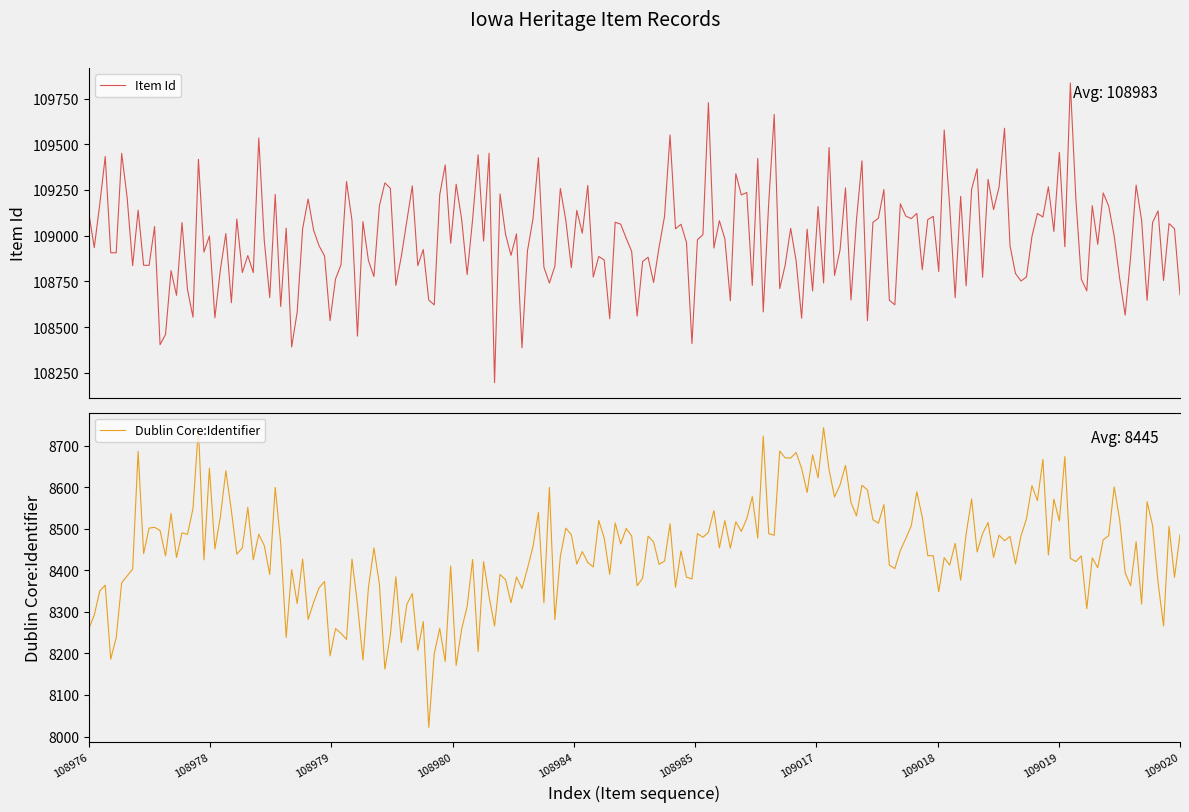

Between 108976 and 108978, which series saw the biggest shift?

Dublin Core:Identifier